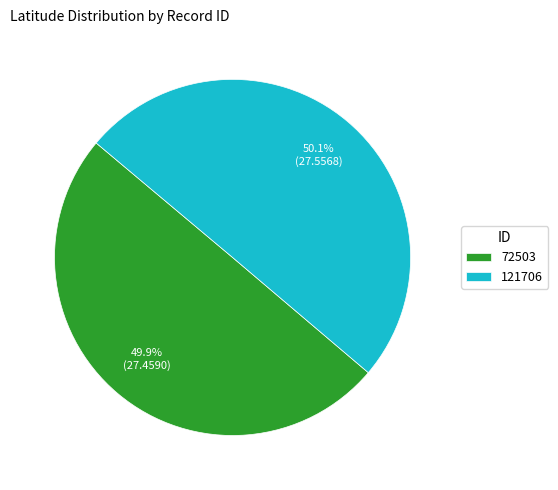

Approximately how many times larger is the value at 72503 compared to 121706?

1.0